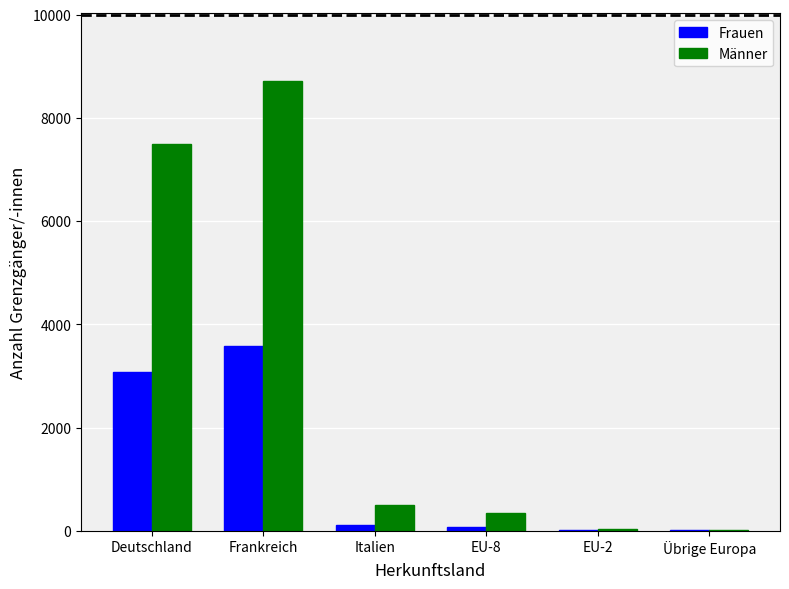

At which label is Männer closest to 4367?

Deutschland